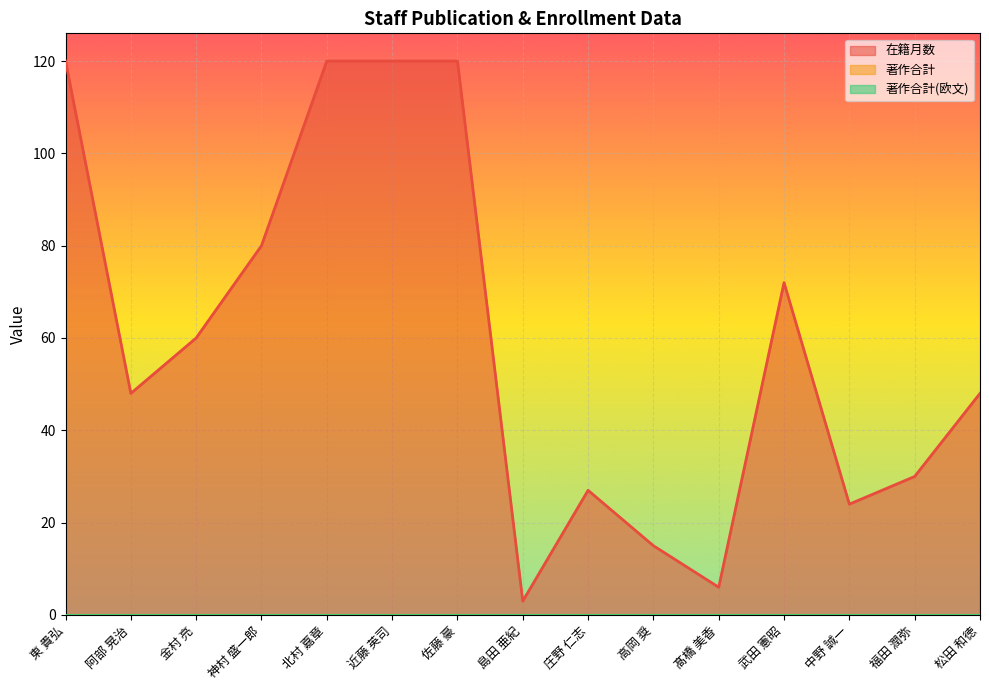

At which label is 在籍月数 closest to 61?

金村 亮